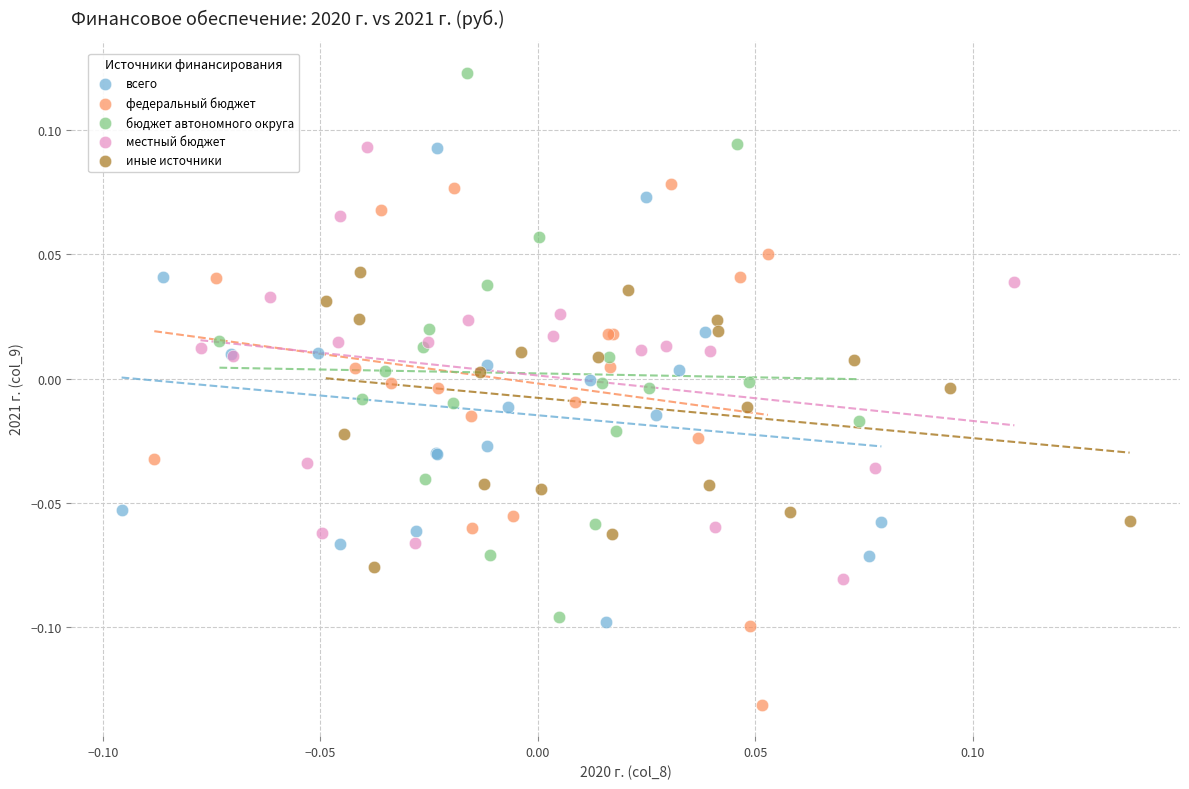

Which series contains the highest Y value?

бюджет автономного округа